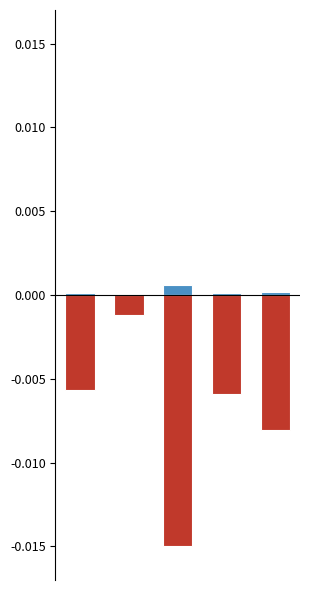

Which series has the largest range (max minus min)?

Калорийность (neg)